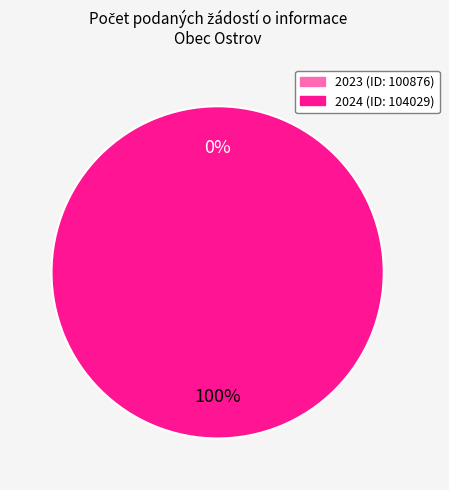

Which category accounts for the majority?

2024 (ID: 104029)